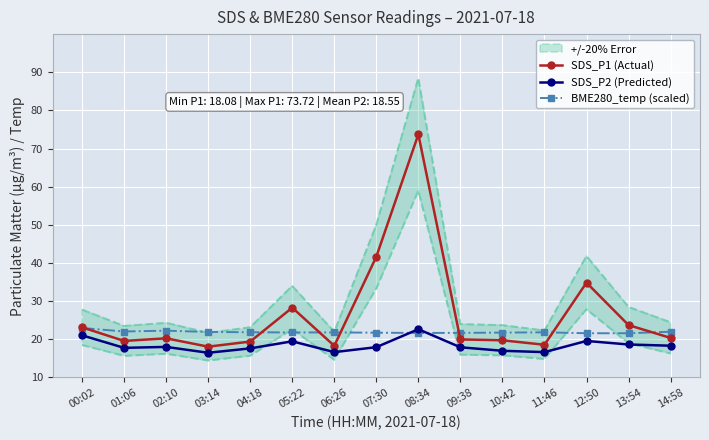

At which label does BME280_temp (scaled) reach its peak?

00:02